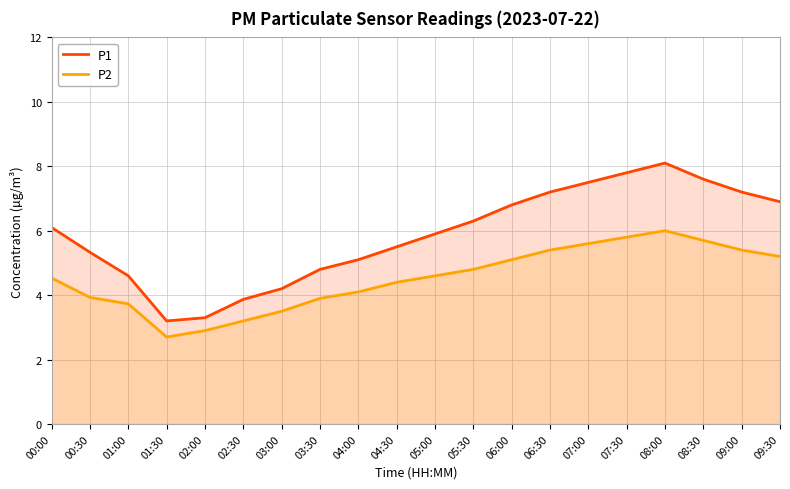

What is the total value across all series at 02:30?

7.1